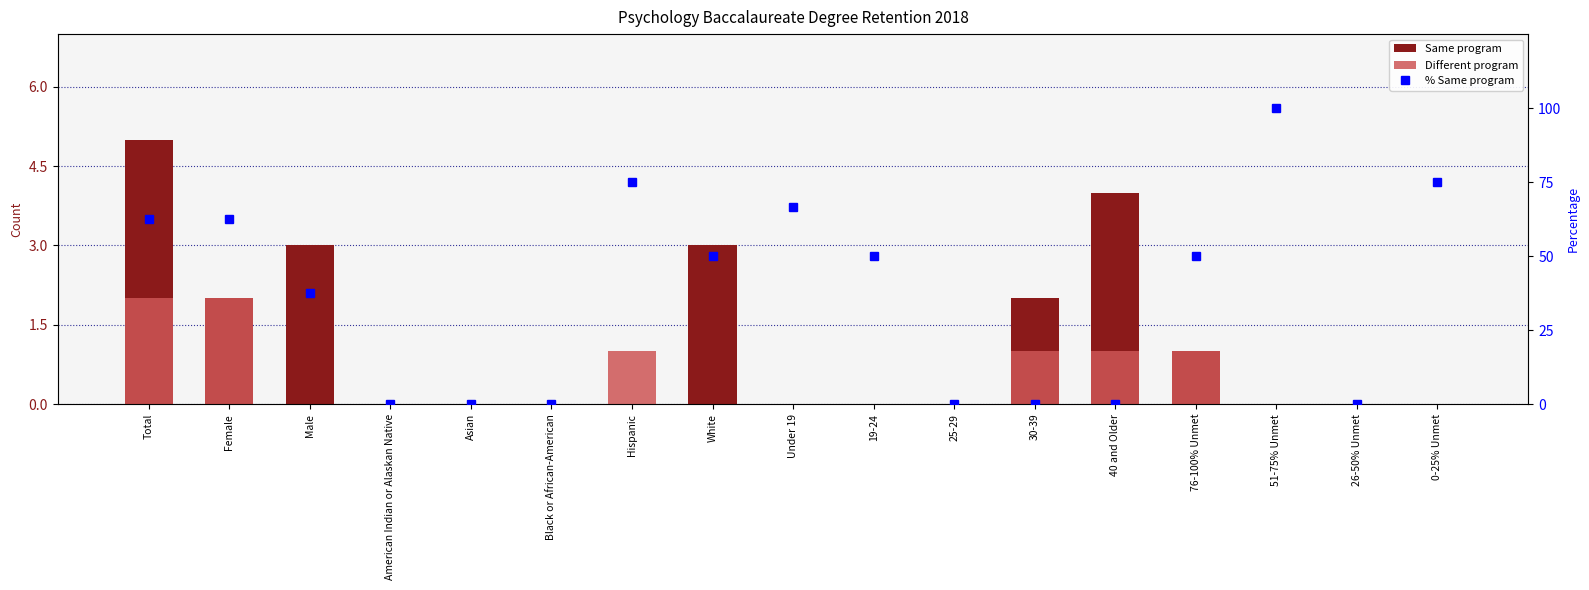

Count the Same program values in the range 0 to 2.

13